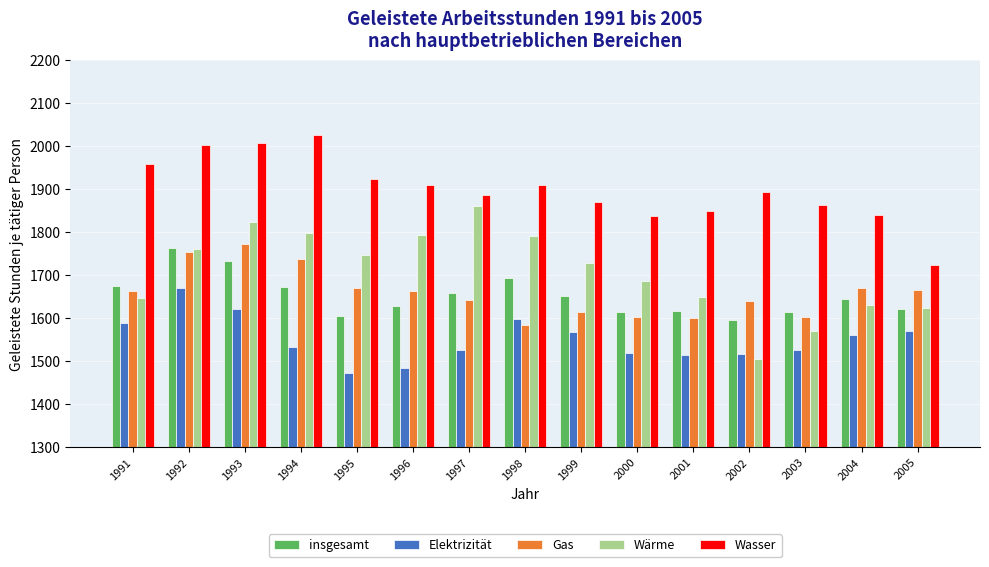

What is the sum of the Wasser values at 1996 and 2005?

3635